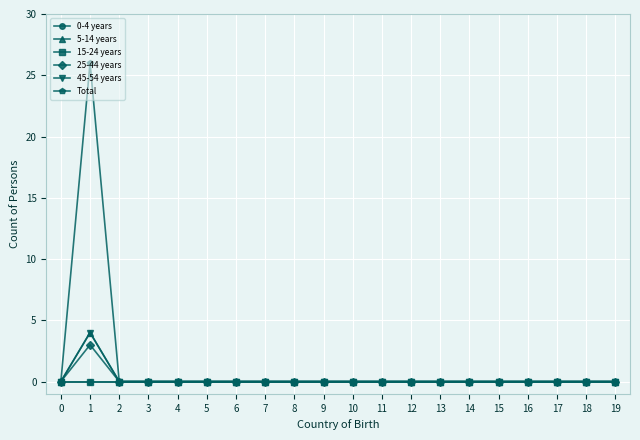

Does the chart display data point markers on the line(s)?

Yes